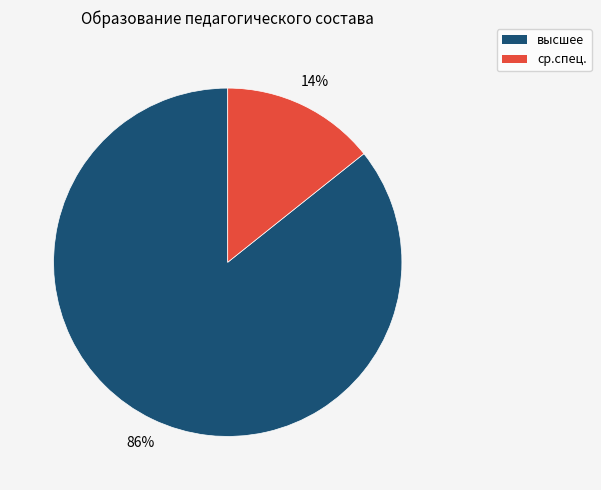

To the nearest percent, what is the average slice percentage?

50%